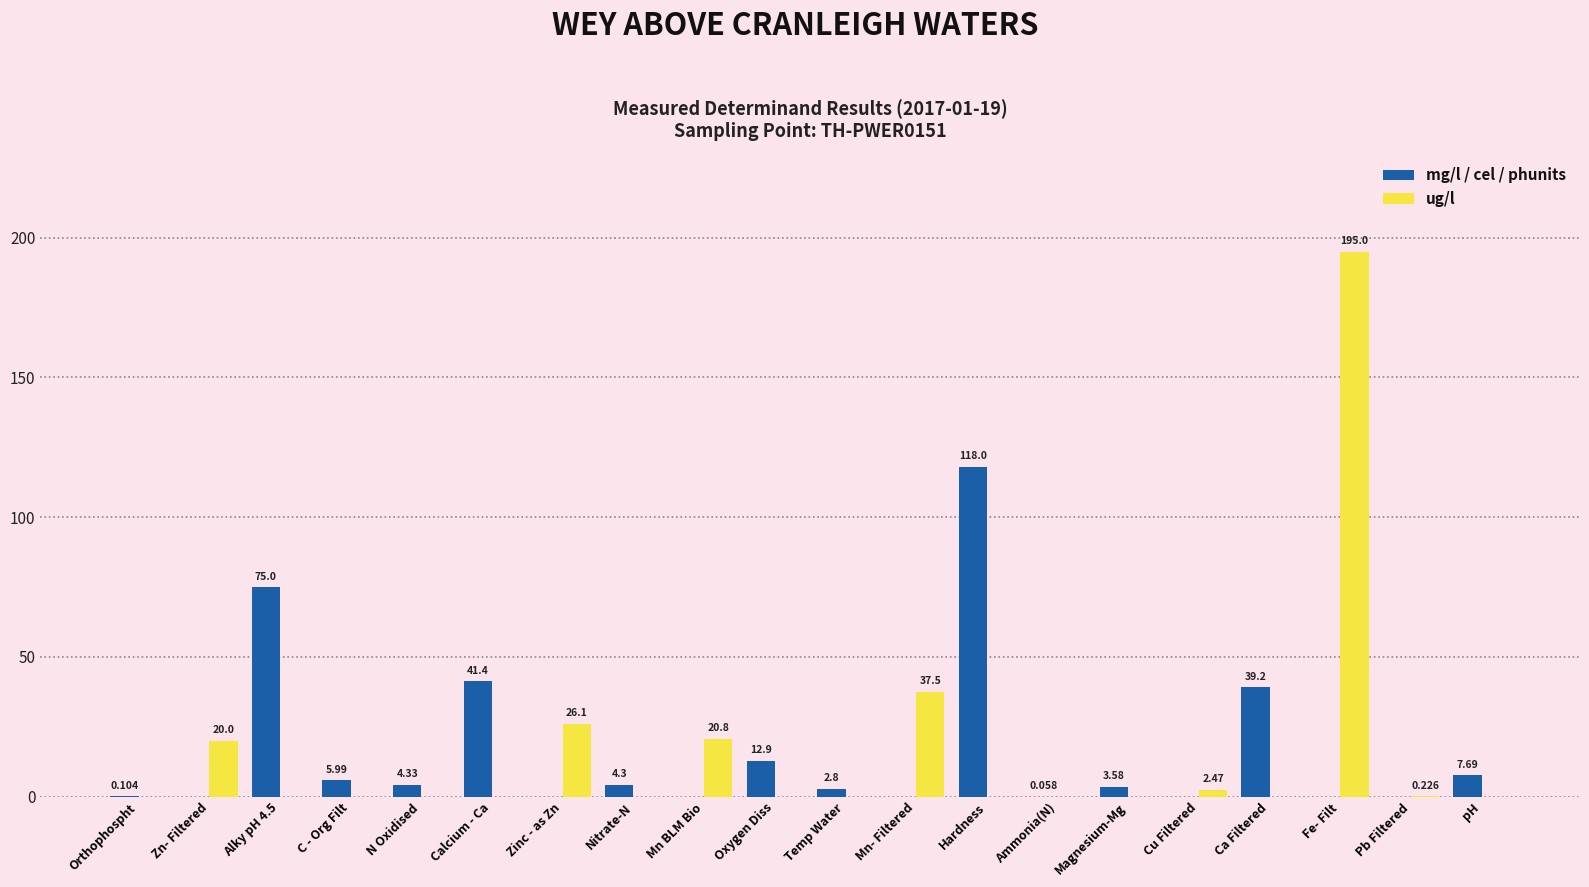

At which category is the sum across all series the highest?

Fe- Filt